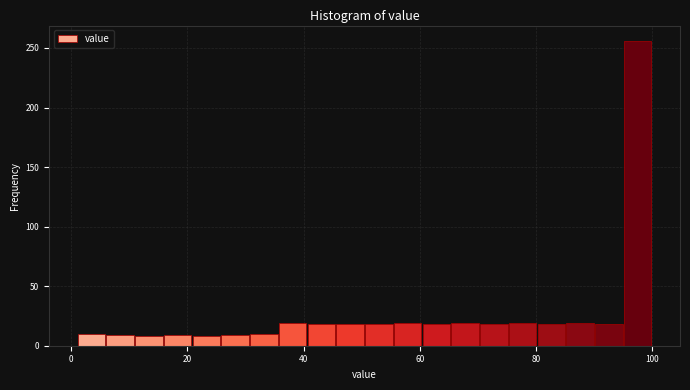

Around what value on the x-axis is the tallest bar? Give the approximate position of its centre, as read against the axis.

98